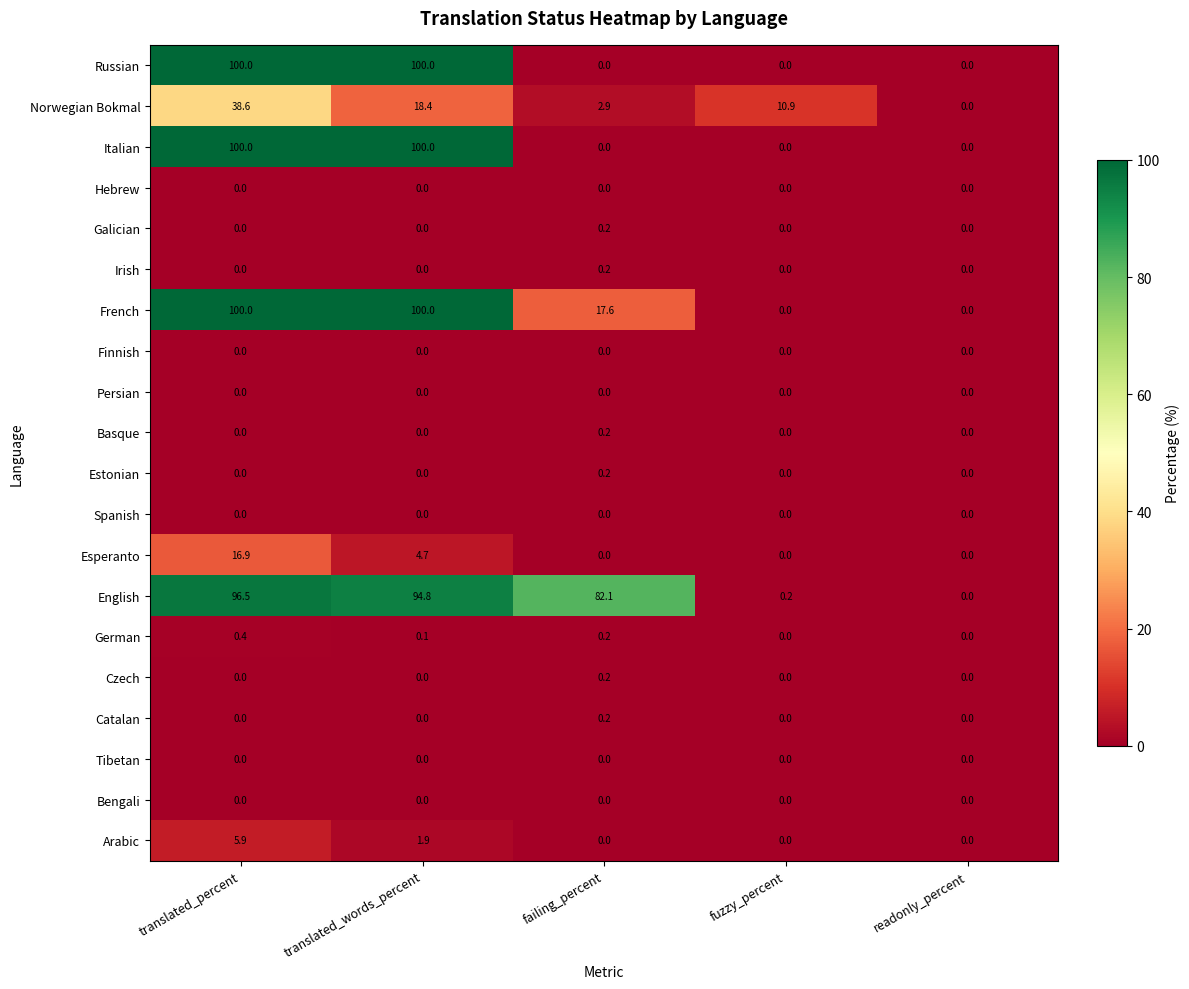

What value does the Russian series have at translated_words_percent?

100.0